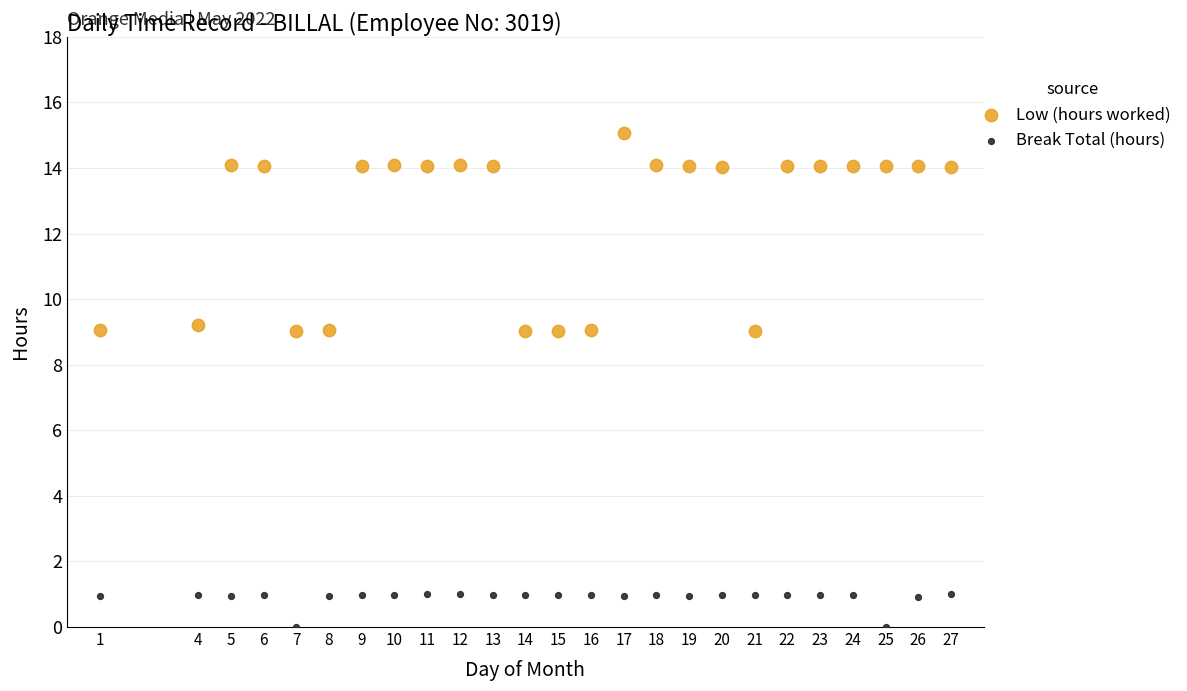

Which series has the largest Y range (max minus min)?

Low (hours worked)